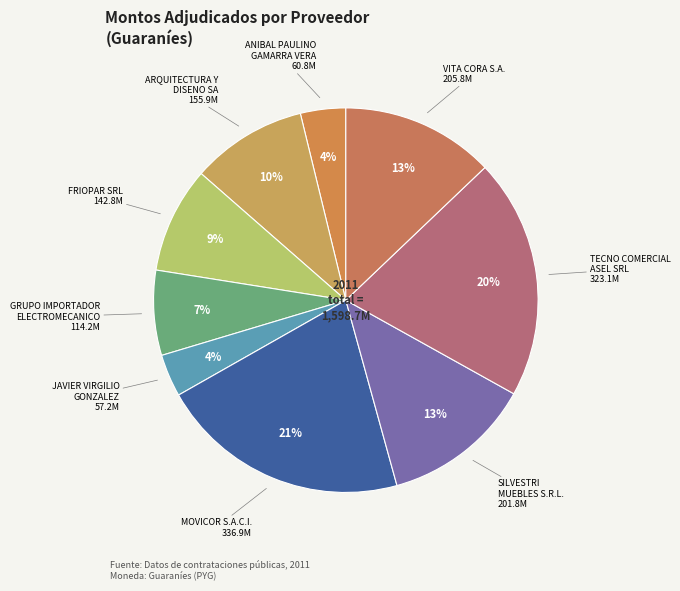

Which slice is the largest?

MOVICOR S.A.C.I.